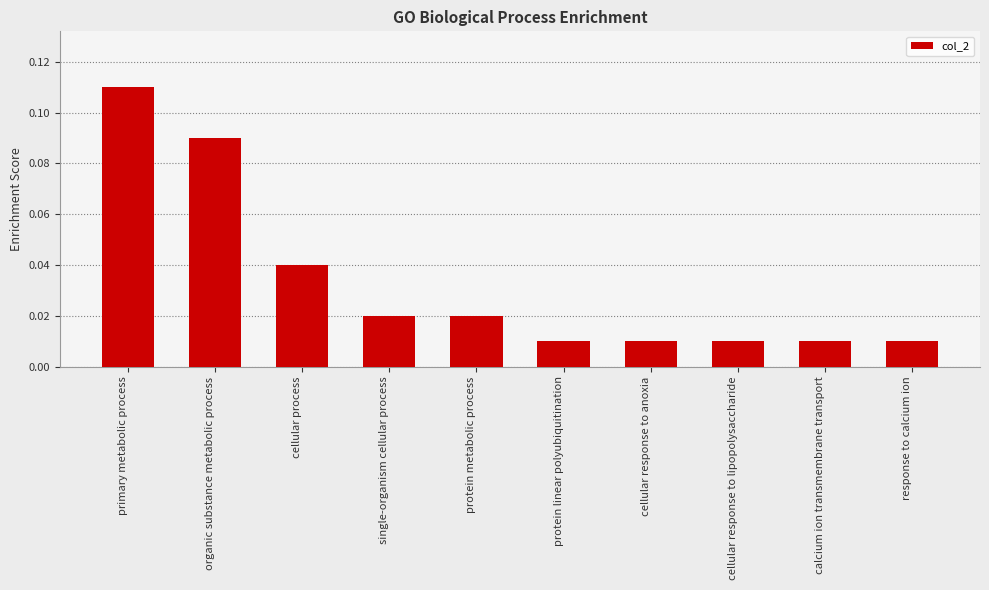

At which category does the chart reach its peak across all series?

primary metabolic process